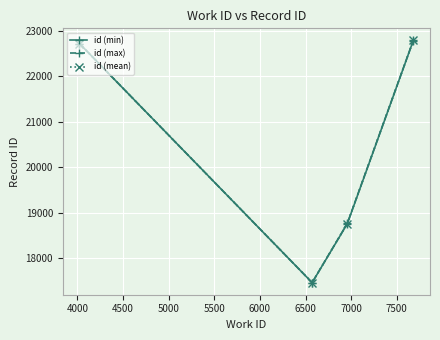

How many distinct data groups are displayed?

3